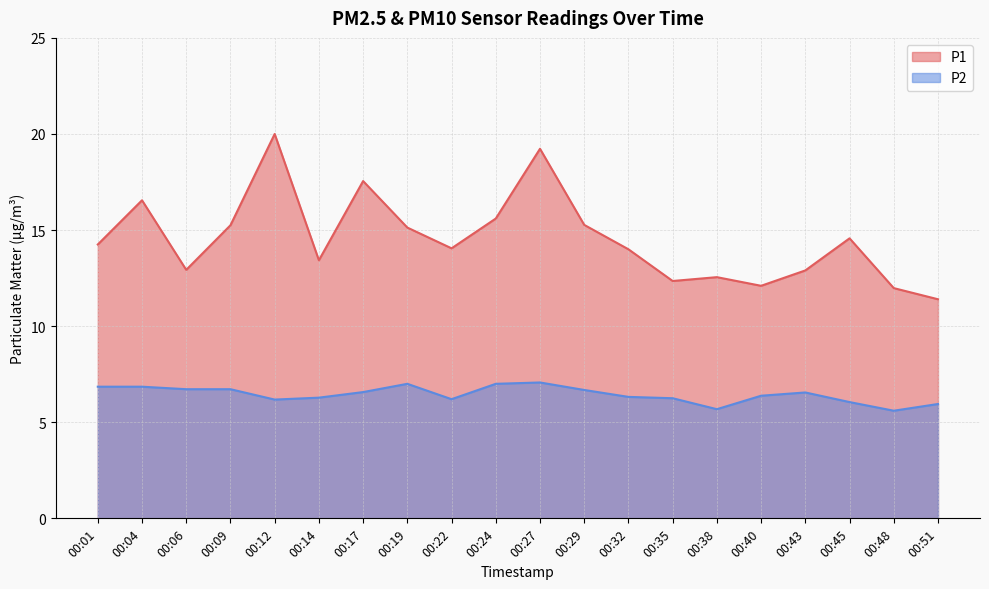

At which category does P1 reach its first local valley?

00:06